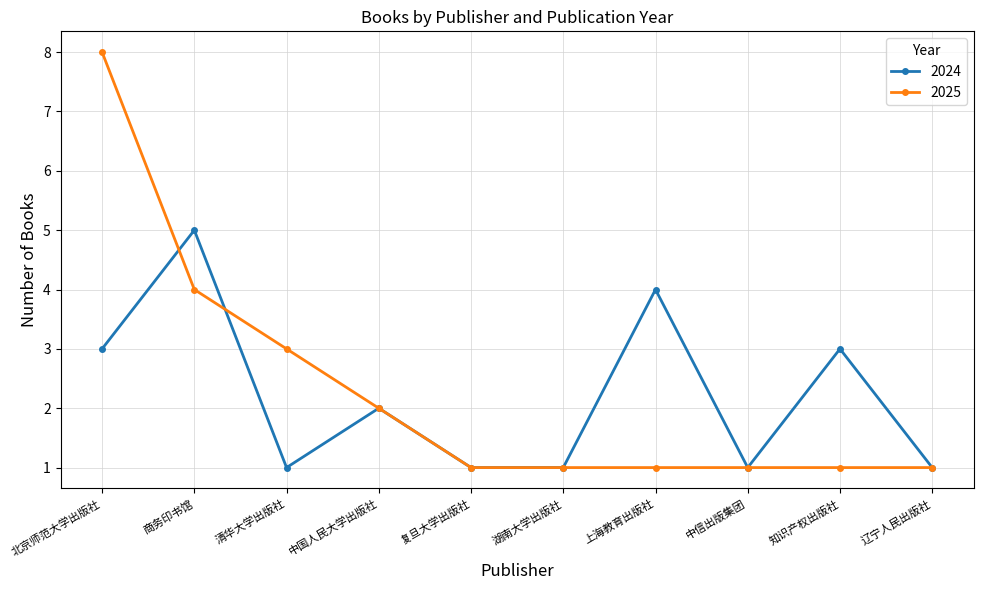

The 2025 series shows 11 at 北京师范大学出版社. True or false?

False